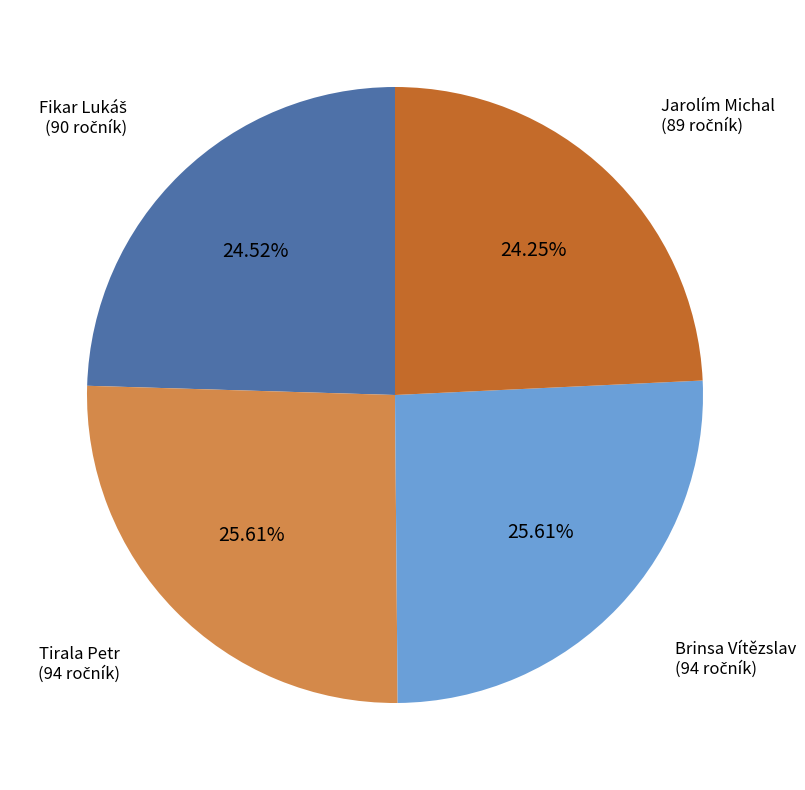

Is there a majority slice in this chart?

No